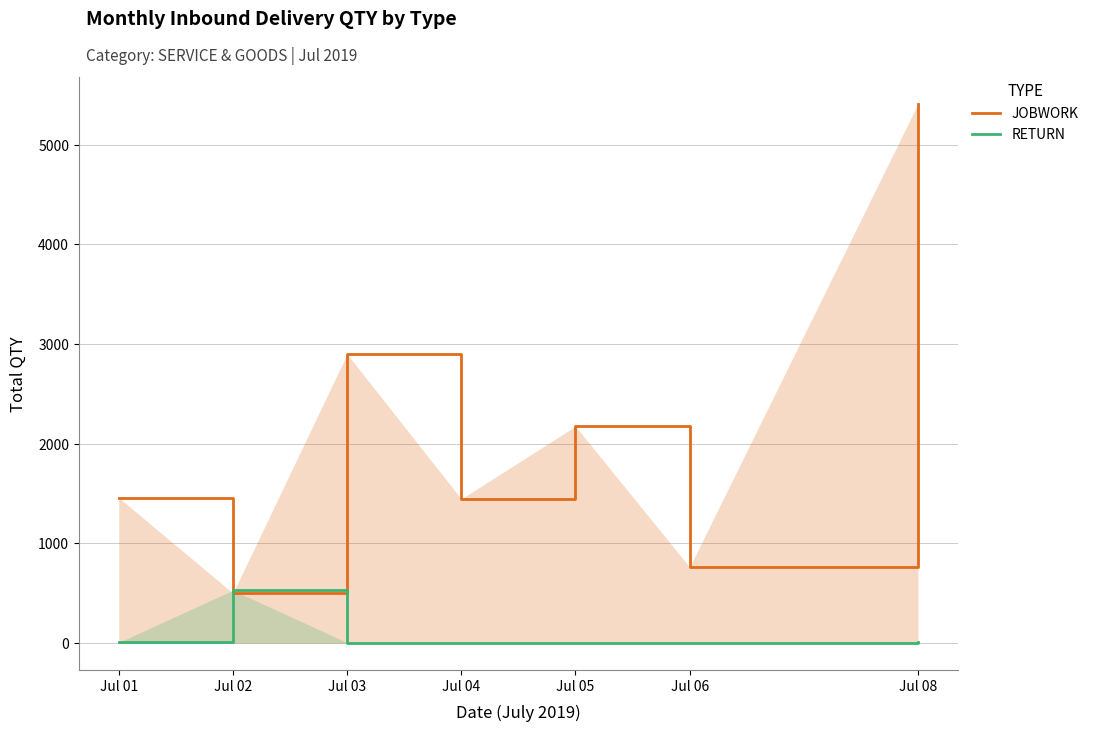

Does the chart have visible grid lines?

Yes